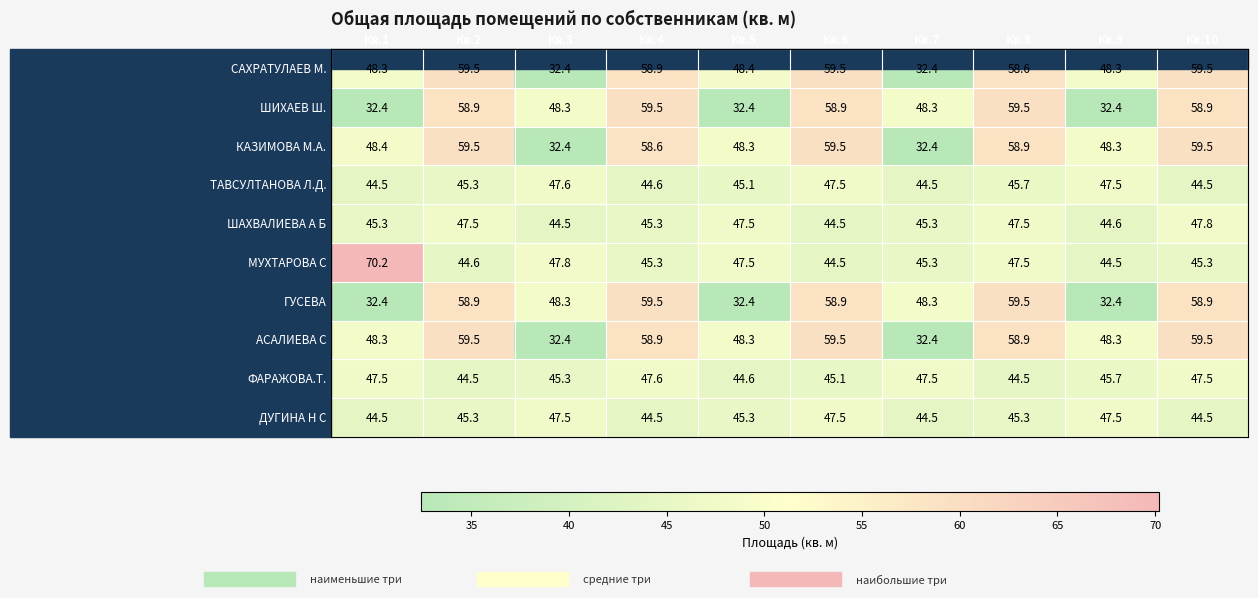

At how many categories does at least one series exceed 38?

10